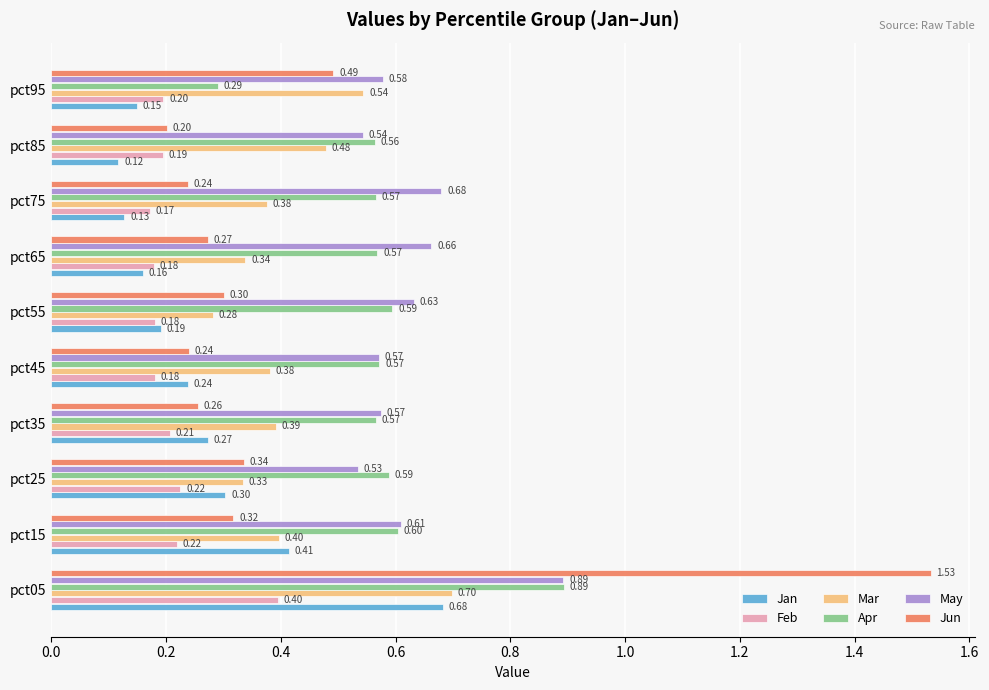

At pct25, list the series in order from largest to smallest.

Apr, May, Jun, Mar, Jan, Feb